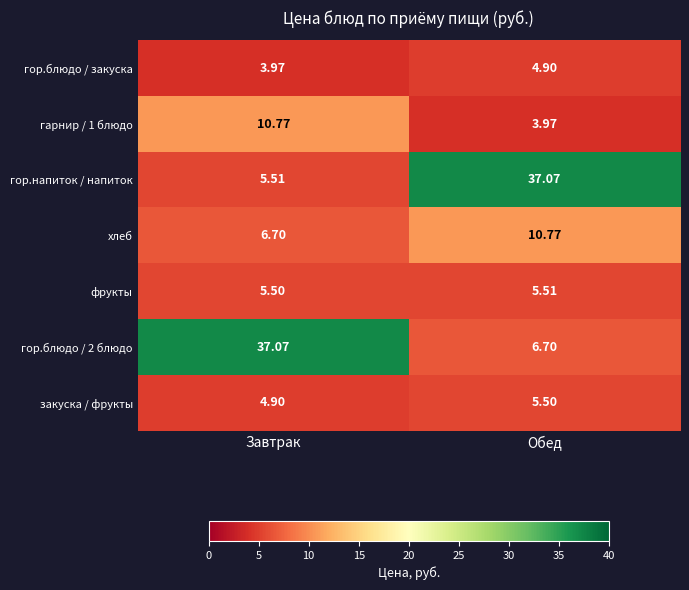

List the labels in order of фрукты value, smallest first.

Завтрак, Обед